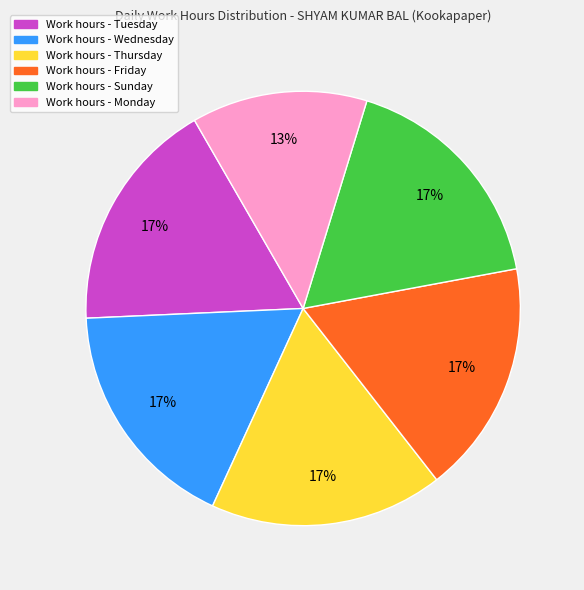

Is there a majority slice in this chart?

No